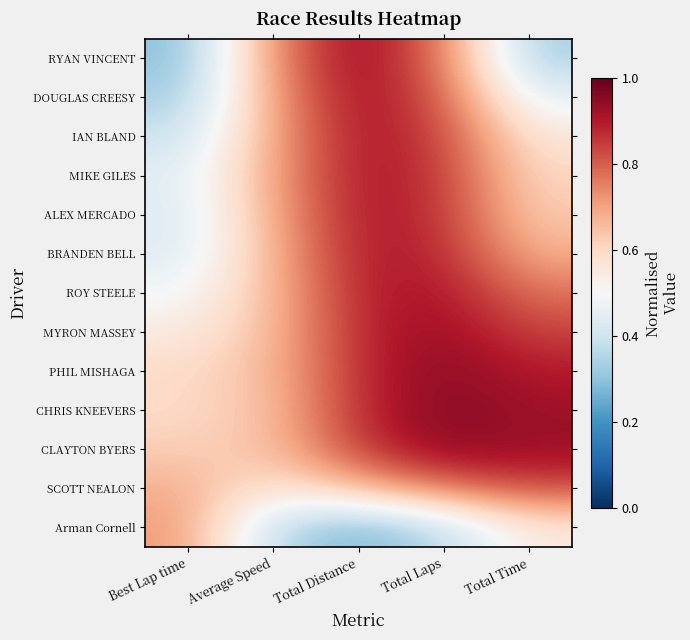

Reading left to right, list all the values displayed in this chart.

RYAN VINCENT: Best Lap time=0.3	Average Speed=0.7	Total Distance=0.9	Total Laps=0.8	Total Time=0.3
DOUGLAS CREESY: Best Lap time=0.3	Average Speed=0.7	Total Distance=0.9	Total Laps=0.8	Total Time=0.4
IAN BLAND: Best Lap time=0.4	Average Speed=0.7	Total Distance=0.9	Total Laps=0.8	Total Time=0.6
MIKE GILES: Best Lap time=0.4	Average Speed=0.7	Total Distance=0.9	Total Laps=0.9	Total Time=0.6
ALEX MERCADO: Best Lap time=0.4	Average Speed=0.7	Total Distance=0.9	Total Laps=0.9	Total Time=0.6
BRANDEN BELL: Best Lap time=0.4	Average Speed=0.7	Total Distance=0.9	Total Laps=0.9	Total Time=0.7
ROY STEELE: Best Lap time=0.5	Average Speed=0.7	Total Distance=0.9	Total Laps=0.9	Total Time=0.8
MYRON MASSEY: Best Lap time=0.5	Average Speed=0.7	Total Distance=0.9	Total Laps=0.9	Total Time=0.8
PHIL MISHAGA: Best Lap time=0.6	Average Speed=0.7	Total Distance=0.9	Total Laps=1.0	Total Time=0.9
CHRIS KNEEVERS: Best Lap time=0.6	Average Speed=0.6	Total Distance=0.9	Total Laps=1.0	Total Time=0.9
CLAYTON BYERS: Best Lap time=0.6	Average Speed=0.6	Total Distance=0.9	Total Laps=1.0	Total Time=0.9
SCOTT NEALON: Best Lap time=0.7	Average Speed=0.6	Total Distance=0.7	Total Laps=0.8	Total Time=0.8
Arman Cornell: Best Lap time=0.7	Average Speed=0.4	Total Distance=0.3	Total Laps=0.4	Total Time=0.6